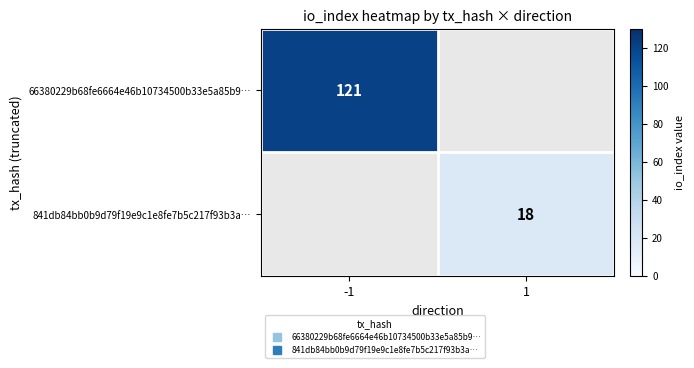

What value does the 841db84bb0b9d79f19e9c1e8fe7b5c217f93b3a… series have at 1?

18.0